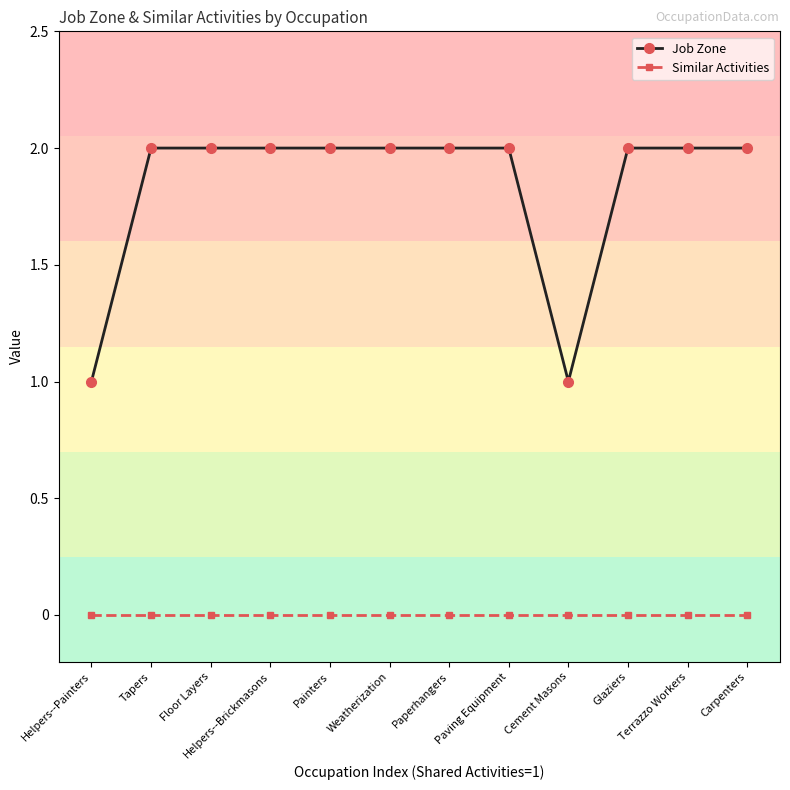

How many Job Zone values are between 2 and 3?

10